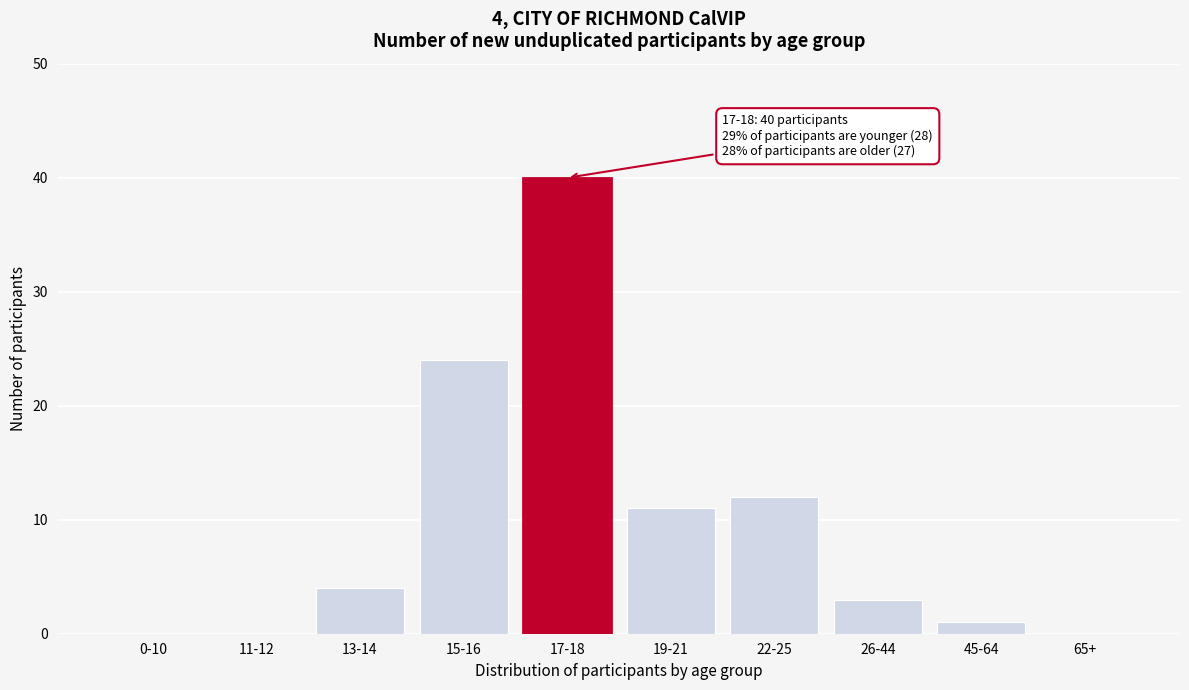

Reading right to left, extract all data points from this chart.

65+=0	45-64=1	26-44=3	22-25=12	19-21=11	17-18=40	15-16=24	13-14=4	11-12=0	0-10=0